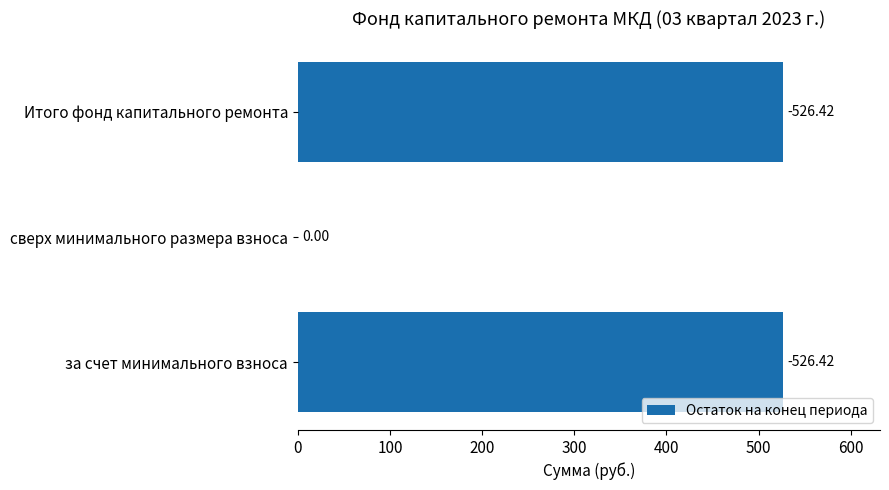

Are the bars horizontal?

Yes